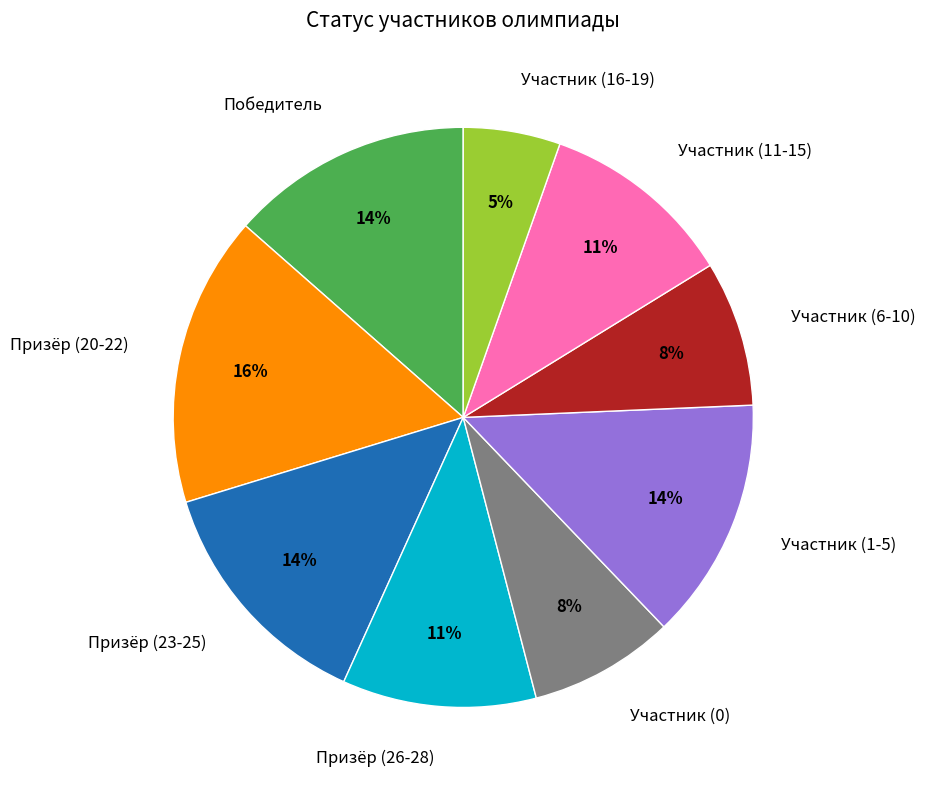

Is it true that Участник (0) is 23% of the pie?

False